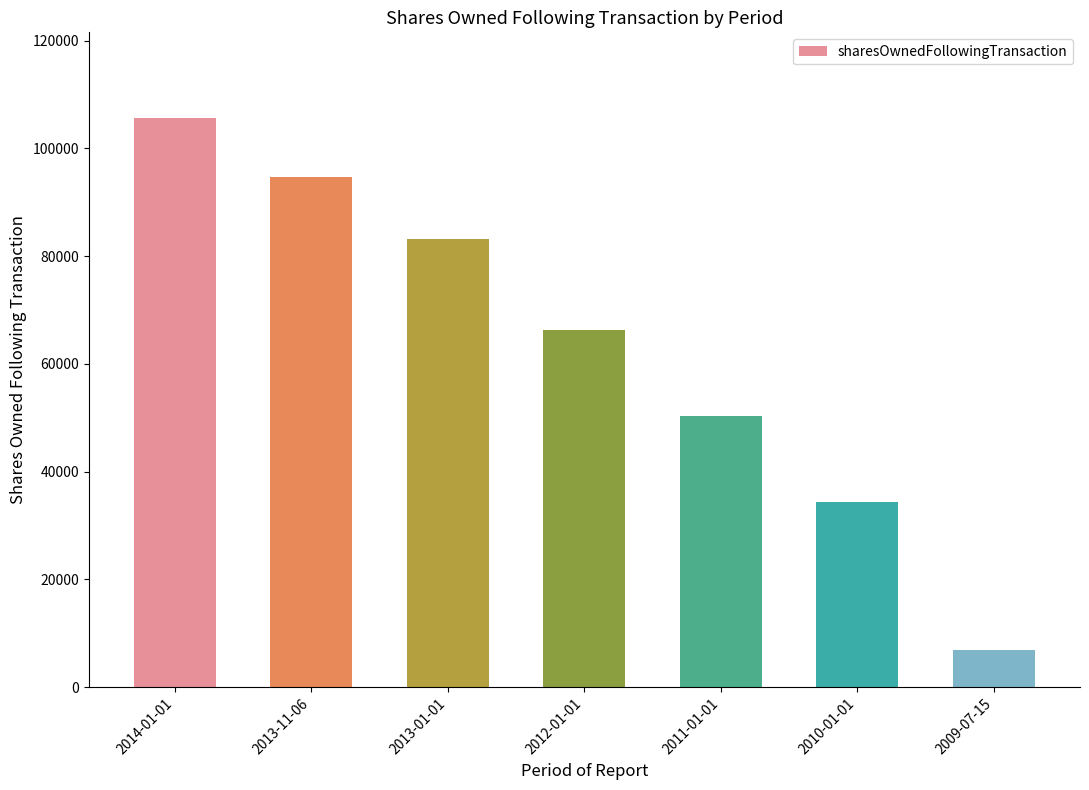

Between 2013-11-06 and 2013-01-01, which is larger?

2013-11-06